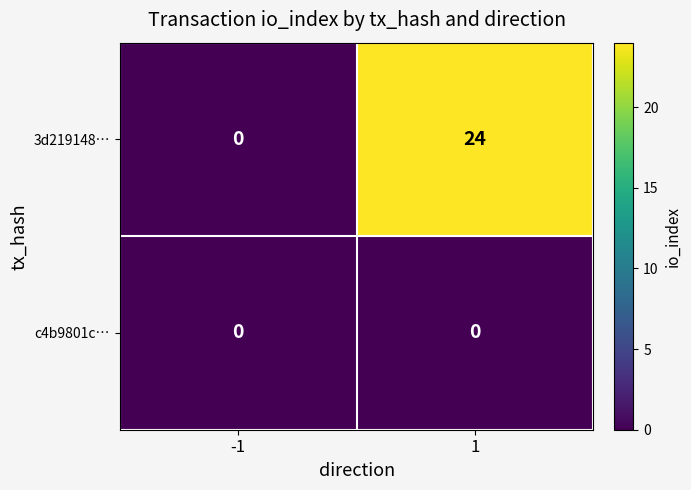

Which series changed the most between -1 and 1?

3d219148…